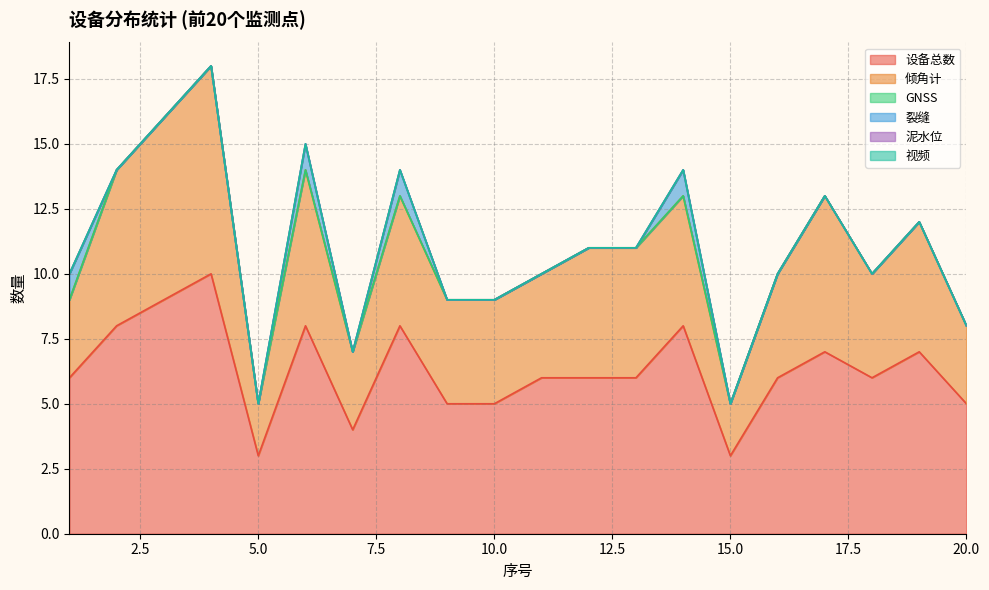

At which label does 裂缝 reach its peak?

1